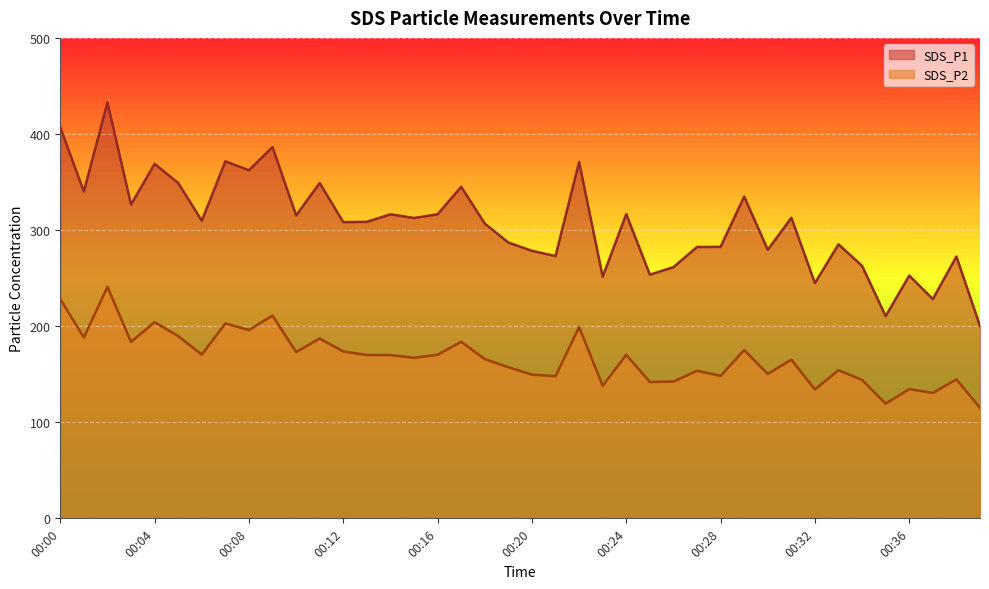

Which series has the largest range (max minus min)?

SDS_P1